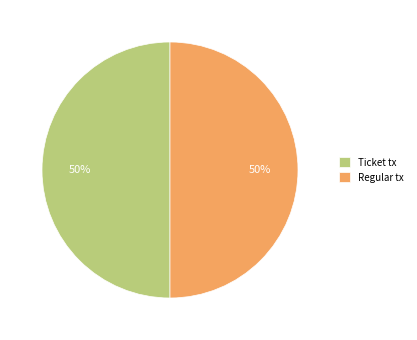

Is the sum of Regular tx and Ticket tx greater than half?

Yes